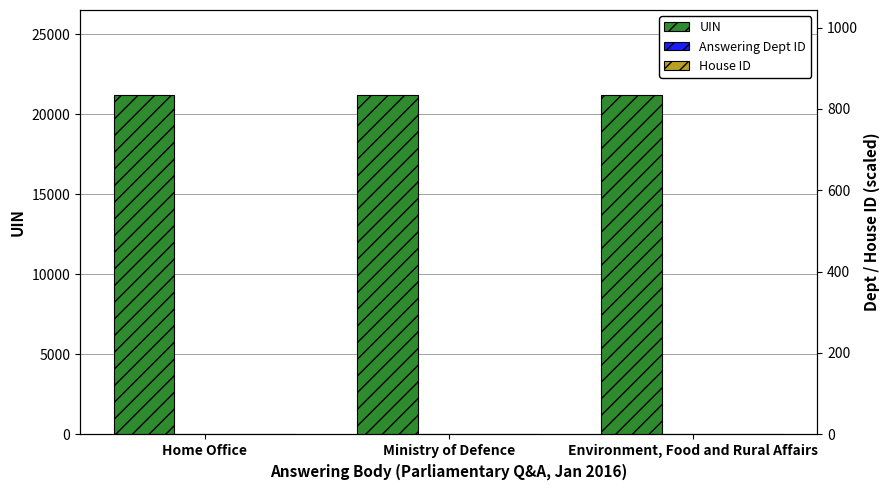

The value of House ID at Ministry of Defence is 0. True or false?

False